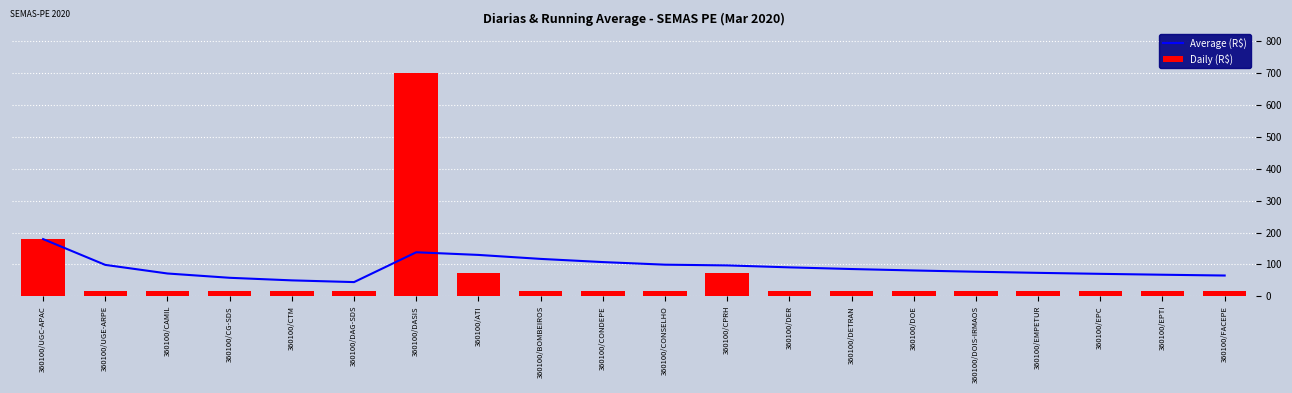

What is the difference between the maximum and minimum values in the Average (R$) series?

135.0